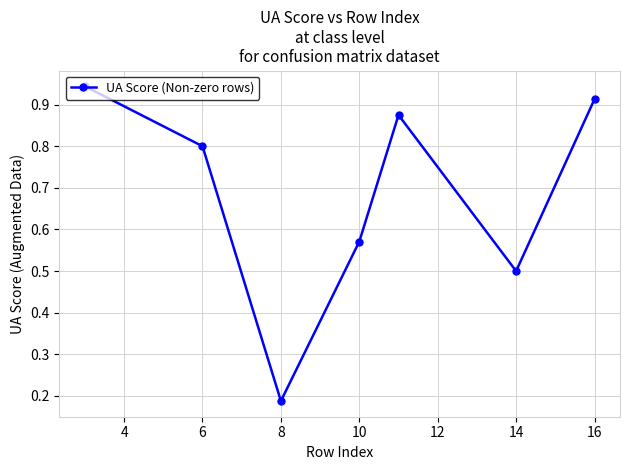

True or false: the data has more than 0 interior local peaks.

True